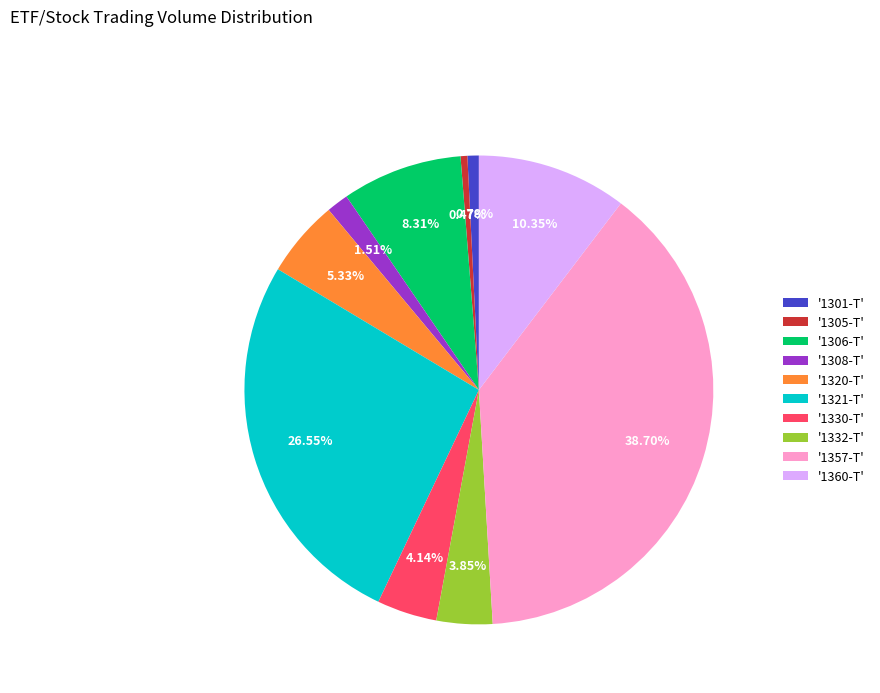

Between '1320-T' and '1305-T', which is larger?

'1320-T'